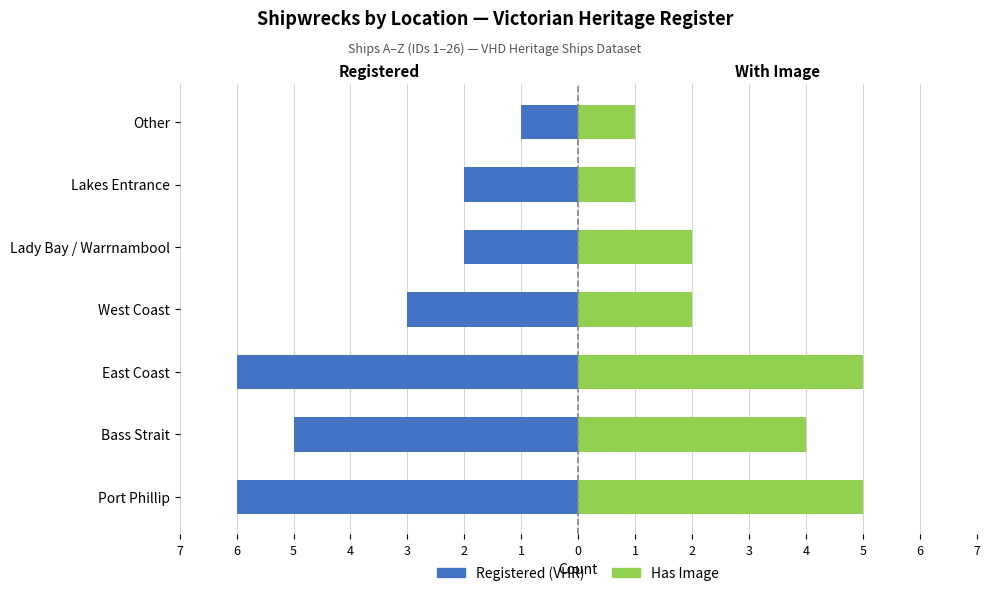

True or false: Registered (VHR) has a value of -3 at Lakes Entrance.

False